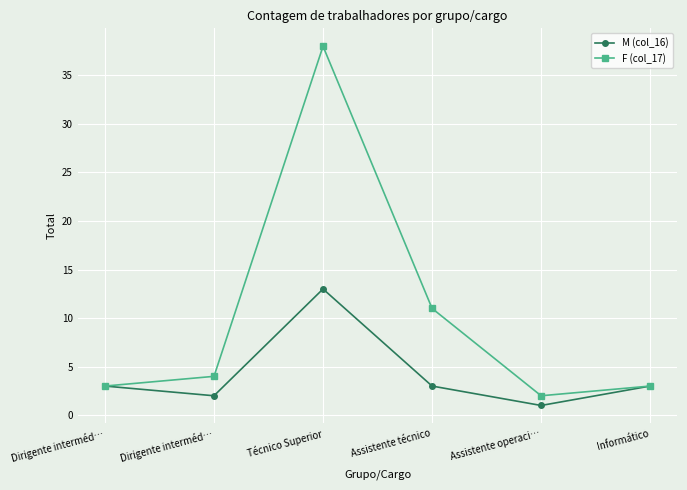

True or false: F (col_17) has a value of 1 at Assistente operaci….

False